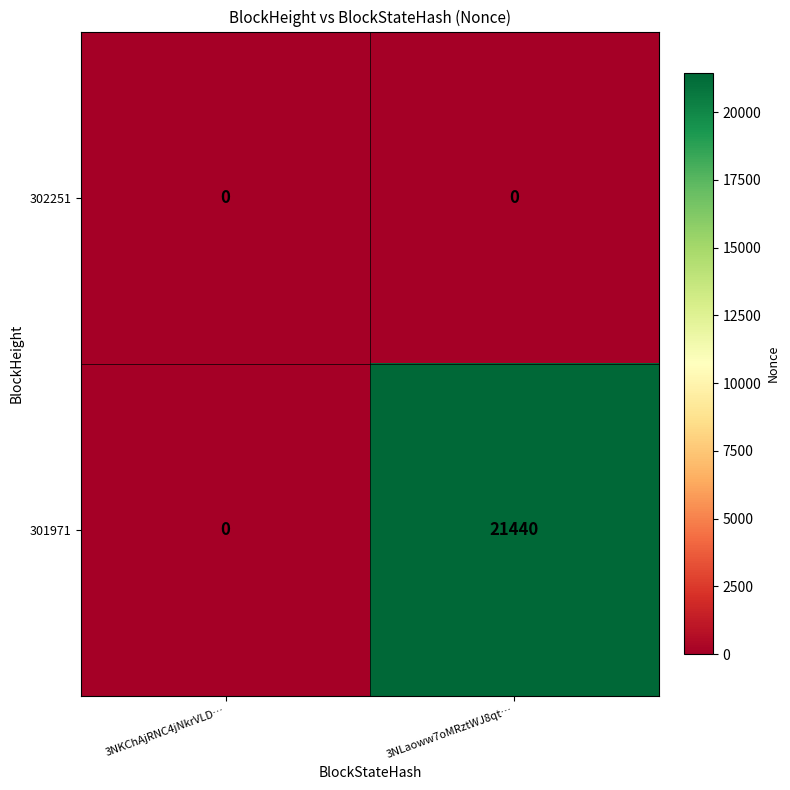

At 3NLaoww7oMRztWJ8qt…, list the series in order from largest to smallest.

301971, 302251